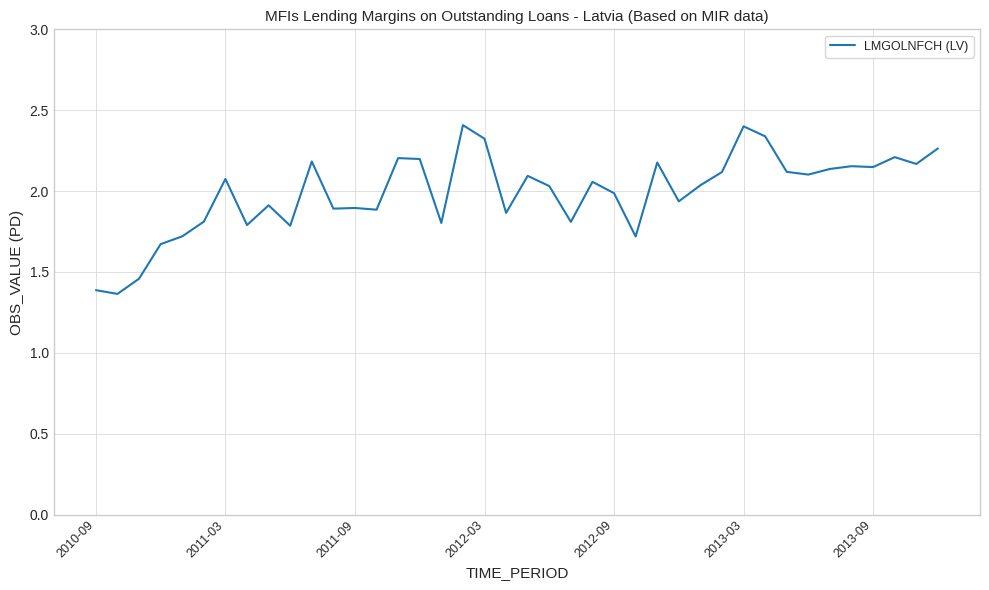

What is the difference between the maximum and minimum values?

1.0